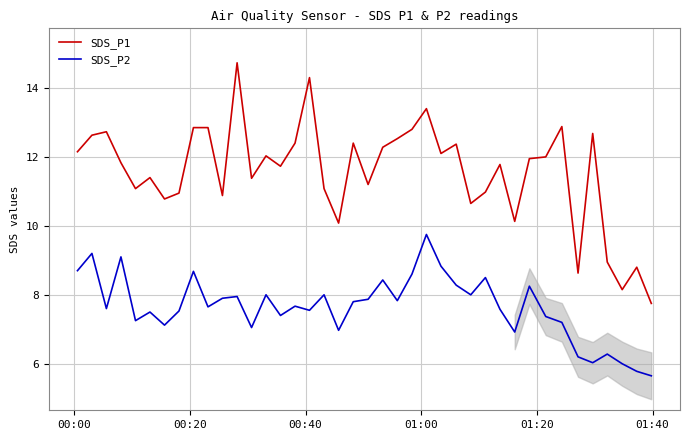

Which series has the largest total across all categories?

SDS_P1